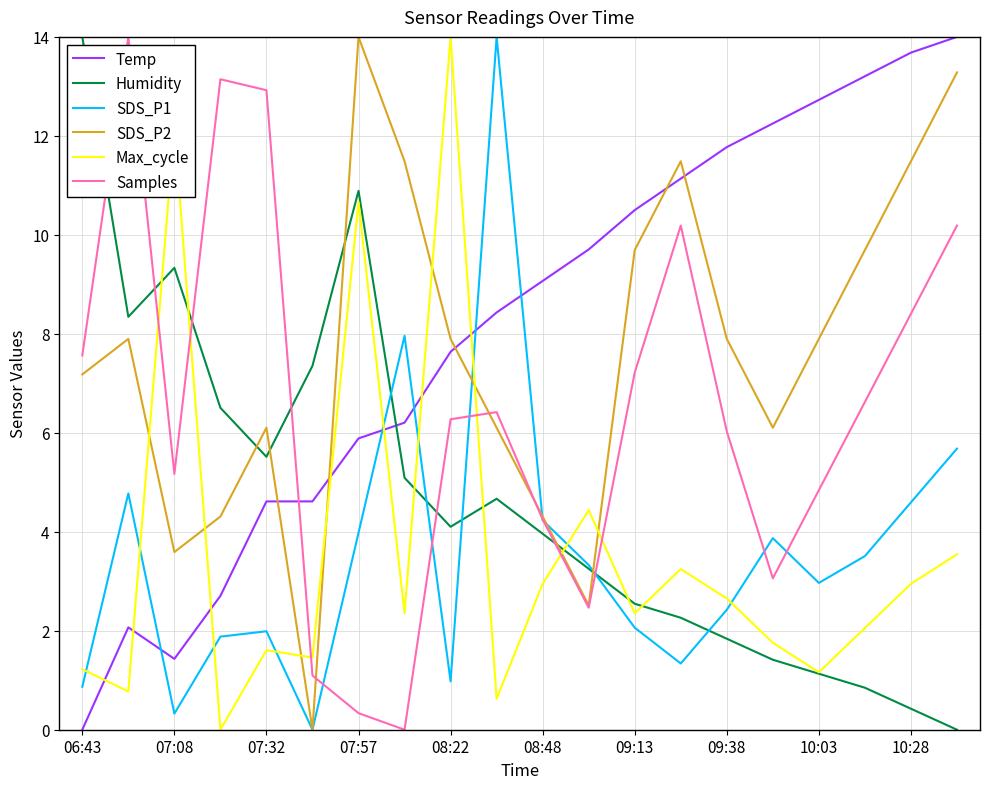

How many series are shown in this chart?

6